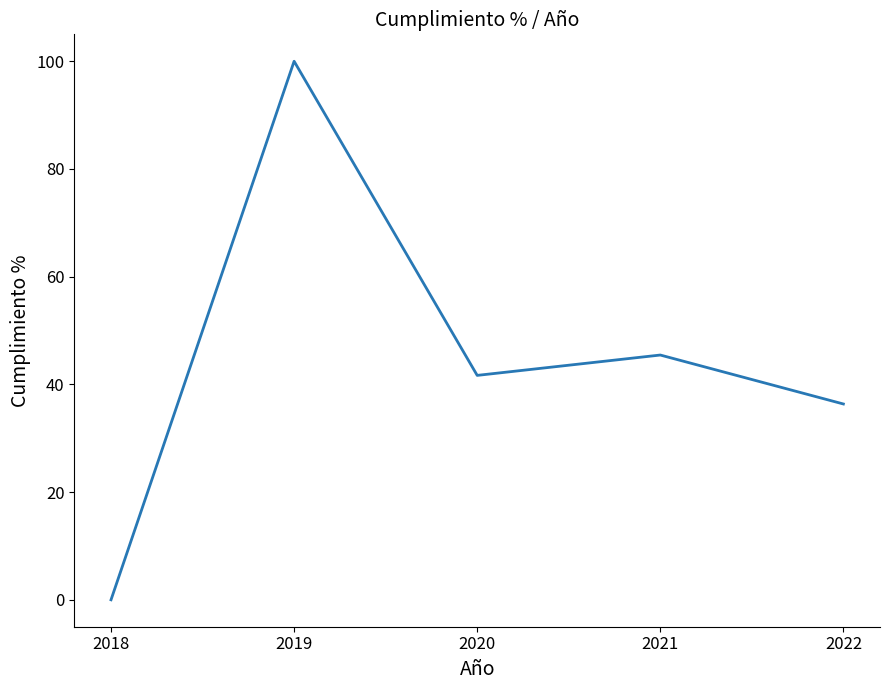

Where is the first local maximum?

2019